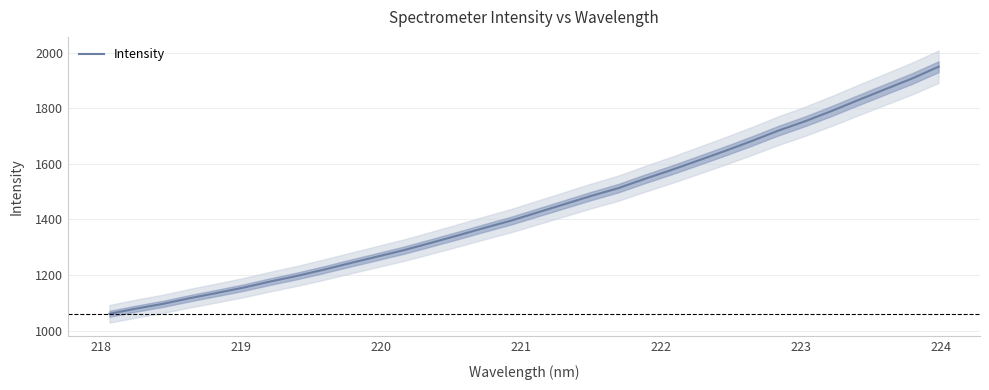

What is the value of the 26th point from the left?

1719.2